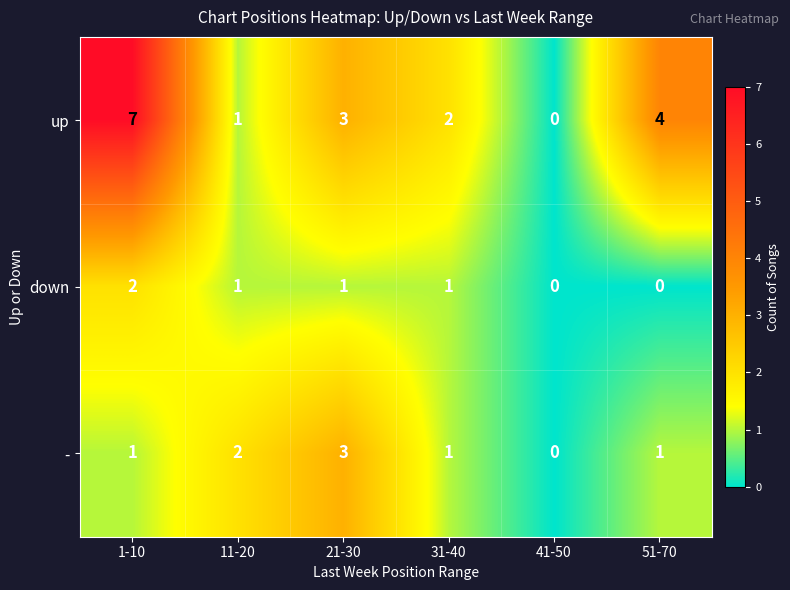

What is the sum of all down values?

5